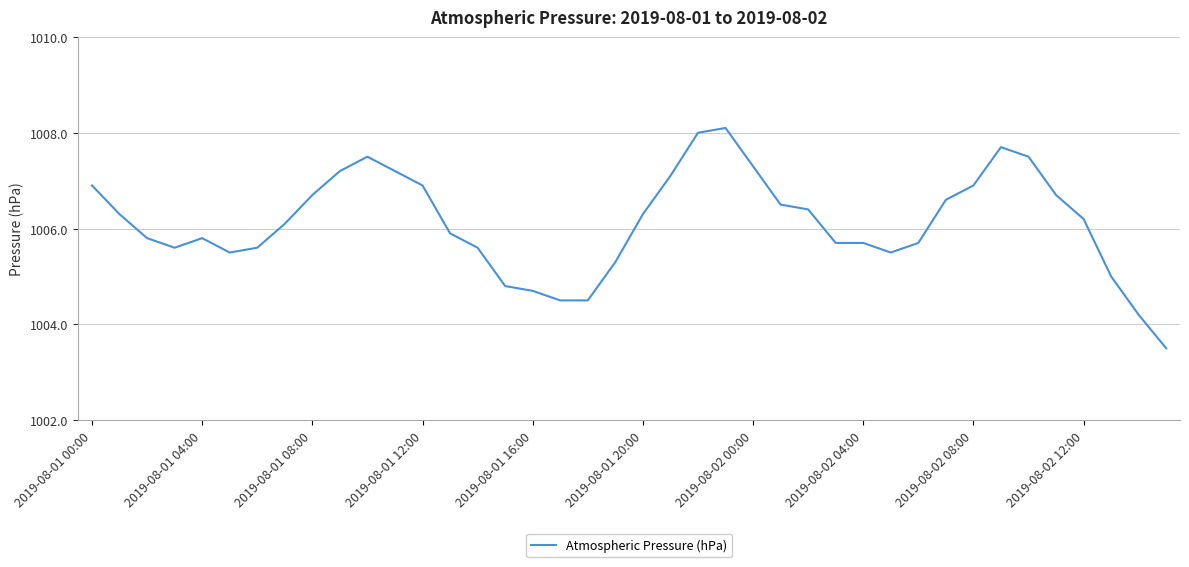

How many categories are shown in the chart?

40